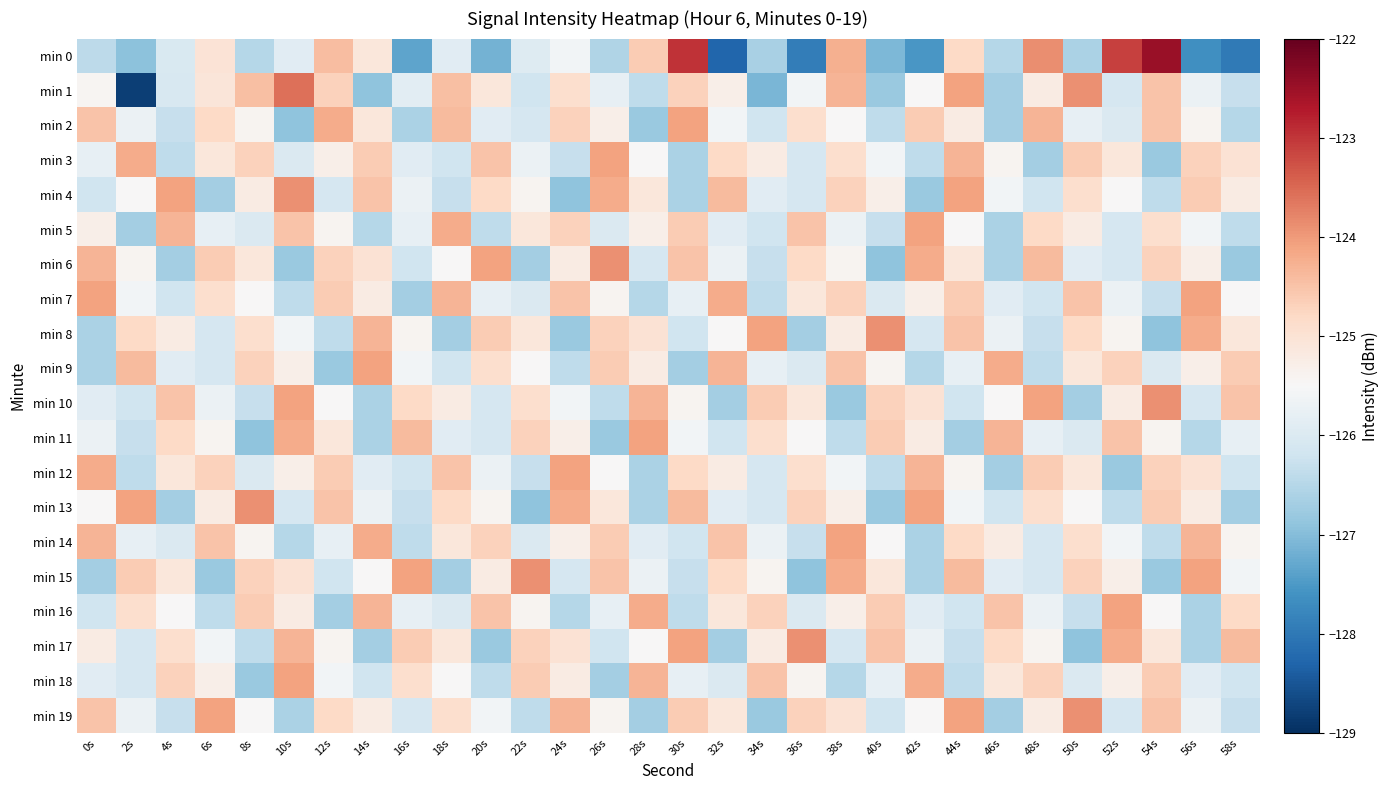

Reading left to right, list all the values displayed in this chart.

min 0: 0s=-126.4	2s=-126.9	4s=-126.0	6s=-125.0	8s=-126.5	10s=-125.9	12s=-124.4	14s=-125.1	16s=-127.4	18s=-125.9	20s=-127.2	22s=-126.0	24s=-125.6	26s=-126.6	28s=-124.6	30s=-123.0	32s=-128.3	34s=-126.6	36s=-127.9	38s=-124.2	40s=-127.1	42s=-127.5	44s=-124.8	46s=-126.5	48s=-123.9	50s=-126.6	52s=-123.1	54s=-122.5	56s=-127.7	58s=-128.0
min 1: 0s=-125.4	2s=-128.8	4s=-126.1	6s=-125.1	8s=-124.4	10s=-123.6	12s=-124.7	14s=-126.9	16s=-125.9	18s=-124.4	20s=-125.1	22s=-126.2	24s=-124.9	26s=-125.8	28s=-126.4	30s=-124.7	32s=-125.3	34s=-127.1	36s=-125.6	38s=-124.3	40s=-126.8	42s=-125.5	44s=-124.1	46s=-126.7	48s=-125.2	50s=-123.9	52s=-126.1	54s=-124.5	56s=-125.7	58s=-126.3
min 2: 0s=-124.5	2s=-125.7	4s=-126.3	6s=-124.8	8s=-125.4	10s=-126.9	12s=-124.2	14s=-125.1	16s=-126.6	18s=-124.4	20s=-125.9	22s=-126.1	24s=-124.7	26s=-125.3	28s=-126.8	30s=-124.1	32s=-125.6	34s=-126.2	36s=-124.9	38s=-125.5	40s=-126.4	42s=-124.6	44s=-125.2	46s=-126.7	48s=-124.3	50s=-125.8	52s=-126.0	54s=-124.5	56s=-125.4	58s=-126.5
min 3: 0s=-125.8	2s=-124.2	4s=-126.4	6s=-125.1	8s=-124.7	10s=-126.0	12s=-125.3	14s=-124.6	16s=-125.9	18s=-126.2	20s=-124.5	22s=-125.7	24s=-126.3	26s=-124.1	28s=-125.5	30s=-126.6	32s=-124.8	34s=-125.2	36s=-126.1	38s=-124.9	40s=-125.6	42s=-126.4	44s=-124.3	46s=-125.4	48s=-126.7	50s=-124.6	52s=-125.1	54s=-126.8	56s=-124.7	58s=-125.0
min 4: 0s=-126.2	2s=-125.5	4s=-124.1	6s=-126.7	8s=-125.2	10s=-123.9	12s=-126.1	14s=-124.5	16s=-125.7	18s=-126.3	20s=-124.8	22s=-125.4	24s=-126.9	26s=-124.2	28s=-125.1	30s=-126.6	32s=-124.4	34s=-125.9	36s=-126.1	38s=-124.7	40s=-125.3	42s=-126.8	44s=-124.1	46s=-125.6	48s=-126.2	50s=-124.9	52s=-125.5	54s=-126.4	56s=-124.6	58s=-125.2
min 5: 0s=-125.3	2s=-126.7	4s=-124.3	6s=-125.8	8s=-126.0	10s=-124.5	12s=-125.4	14s=-126.5	16s=-125.8	18s=-124.2	20s=-126.4	22s=-125.1	24s=-124.7	26s=-126.0	28s=-125.3	30s=-124.6	32s=-125.9	34s=-126.2	36s=-124.5	38s=-125.7	40s=-126.3	42s=-124.1	44s=-125.5	46s=-126.6	48s=-124.8	50s=-125.2	52s=-126.1	54s=-124.9	56s=-125.6	58s=-126.4
min 6: 0s=-124.3	2s=-125.4	4s=-126.7	6s=-124.6	8s=-125.1	10s=-126.8	12s=-124.7	14s=-125.0	16s=-126.2	18s=-125.5	20s=-124.1	22s=-126.7	24s=-125.2	26s=-123.9	28s=-126.1	30s=-124.5	32s=-125.7	34s=-126.3	36s=-124.8	38s=-125.4	40s=-126.9	42s=-124.2	44s=-125.1	46s=-126.6	48s=-124.4	50s=-125.9	52s=-126.1	54s=-124.7	56s=-125.3	58s=-126.8
min 7: 0s=-124.1	2s=-125.6	4s=-126.2	6s=-124.9	8s=-125.5	10s=-126.4	12s=-124.6	14s=-125.2	16s=-126.7	18s=-124.3	20s=-125.8	22s=-126.0	24s=-124.5	26s=-125.4	28s=-126.5	30s=-125.8	32s=-124.2	34s=-126.4	36s=-125.1	38s=-124.7	40s=-126.0	42s=-125.3	44s=-124.6	46s=-125.9	48s=-126.2	50s=-124.5	52s=-125.7	54s=-126.3	56s=-124.1	58s=-125.5
min 8: 0s=-126.6	2s=-124.8	4s=-125.2	6s=-126.1	8s=-124.9	10s=-125.6	12s=-126.4	14s=-124.3	16s=-125.4	18s=-126.7	20s=-124.6	22s=-125.1	24s=-126.8	26s=-124.7	28s=-125.0	30s=-126.2	32s=-125.5	34s=-124.1	36s=-126.7	38s=-125.2	40s=-123.9	42s=-126.1	44s=-124.5	46s=-125.7	48s=-126.3	50s=-124.8	52s=-125.4	54s=-126.9	56s=-124.2	58s=-125.1
min 9: 0s=-126.6	2s=-124.4	4s=-125.9	6s=-126.1	8s=-124.7	10s=-125.3	12s=-126.8	14s=-124.1	16s=-125.6	18s=-126.2	20s=-124.9	22s=-125.5	24s=-126.4	26s=-124.6	28s=-125.2	30s=-126.7	32s=-124.3	34s=-125.8	36s=-126.0	38s=-124.5	40s=-125.4	42s=-126.5	44s=-125.8	46s=-124.2	48s=-126.4	50s=-125.1	52s=-124.7	54s=-126.0	56s=-125.3	58s=-124.6
min 10: 0s=-125.9	2s=-126.2	4s=-124.5	6s=-125.7	8s=-126.3	10s=-124.1	12s=-125.5	14s=-126.6	16s=-124.8	18s=-125.2	20s=-126.1	22s=-124.9	24s=-125.6	26s=-126.4	28s=-124.3	30s=-125.4	32s=-126.7	34s=-124.6	36s=-125.1	38s=-126.8	40s=-124.7	42s=-125.0	44s=-126.2	46s=-125.5	48s=-124.1	50s=-126.7	52s=-125.2	54s=-123.9	56s=-126.1	58s=-124.5
min 11: 0s=-125.7	2s=-126.3	4s=-124.8	6s=-125.4	8s=-126.9	10s=-124.2	12s=-125.1	14s=-126.6	16s=-124.4	18s=-125.9	20s=-126.1	22s=-124.7	24s=-125.3	26s=-126.8	28s=-124.1	30s=-125.6	32s=-126.2	34s=-124.9	36s=-125.5	38s=-126.4	40s=-124.6	42s=-125.2	44s=-126.7	46s=-124.3	48s=-125.8	50s=-126.0	52s=-124.5	54s=-125.4	56s=-126.5	58s=-125.8
min 12: 0s=-124.2	2s=-126.4	4s=-125.1	6s=-124.7	8s=-126.0	10s=-125.3	12s=-124.6	14s=-125.9	16s=-126.2	18s=-124.5	20s=-125.7	22s=-126.3	24s=-124.1	26s=-125.5	28s=-126.6	30s=-124.8	32s=-125.2	34s=-126.1	36s=-124.9	38s=-125.6	40s=-126.4	42s=-124.3	44s=-125.4	46s=-126.7	48s=-124.6	50s=-125.1	52s=-126.8	54s=-124.7	56s=-125.0	58s=-126.2
min 13: 0s=-125.5	2s=-124.1	4s=-126.7	6s=-125.2	8s=-123.9	10s=-126.1	12s=-124.5	14s=-125.7	16s=-126.3	18s=-124.8	20s=-125.4	22s=-126.9	24s=-124.2	26s=-125.1	28s=-126.6	30s=-124.4	32s=-125.9	34s=-126.1	36s=-124.7	38s=-125.3	40s=-126.8	42s=-124.1	44s=-125.6	46s=-126.2	48s=-124.9	50s=-125.5	52s=-126.4	54s=-124.6	56s=-125.2	58s=-126.7
min 14: 0s=-124.3	2s=-125.8	4s=-126.0	6s=-124.5	8s=-125.4	10s=-126.5	12s=-125.8	14s=-124.2	16s=-126.4	18s=-125.1	20s=-124.7	22s=-126.0	24s=-125.3	26s=-124.6	28s=-125.9	30s=-126.2	32s=-124.5	34s=-125.7	36s=-126.3	38s=-124.1	40s=-125.5	42s=-126.6	44s=-124.8	46s=-125.2	48s=-126.1	50s=-124.9	52s=-125.6	54s=-126.4	56s=-124.3	58s=-125.4
min 15: 0s=-126.7	2s=-124.6	4s=-125.1	6s=-126.8	8s=-124.7	10s=-125.0	12s=-126.2	14s=-125.5	16s=-124.1	18s=-126.7	20s=-125.2	22s=-123.9	24s=-126.1	26s=-124.5	28s=-125.7	30s=-126.3	32s=-124.8	34s=-125.4	36s=-126.9	38s=-124.2	40s=-125.1	42s=-126.6	44s=-124.4	46s=-125.9	48s=-126.1	50s=-124.7	52s=-125.3	54s=-126.8	56s=-124.1	58s=-125.6
min 16: 0s=-126.2	2s=-124.9	4s=-125.5	6s=-126.4	8s=-124.6	10s=-125.2	12s=-126.7	14s=-124.3	16s=-125.8	18s=-126.0	20s=-124.5	22s=-125.4	24s=-126.5	26s=-125.8	28s=-124.2	30s=-126.4	32s=-125.1	34s=-124.7	36s=-126.0	38s=-125.3	40s=-124.6	42s=-125.9	44s=-126.2	46s=-124.5	48s=-125.7	50s=-126.3	52s=-124.1	54s=-125.5	56s=-126.6	58s=-124.8
min 17: 0s=-125.2	2s=-126.1	4s=-124.9	6s=-125.6	8s=-126.4	10s=-124.3	12s=-125.4	14s=-126.7	16s=-124.6	18s=-125.1	20s=-126.8	22s=-124.7	24s=-125.0	26s=-126.2	28s=-125.5	30s=-124.1	32s=-126.7	34s=-125.2	36s=-123.9	38s=-126.1	40s=-124.5	42s=-125.7	44s=-126.3	46s=-124.8	48s=-125.4	50s=-126.9	52s=-124.2	54s=-125.1	56s=-126.6	58s=-124.4
min 18: 0s=-125.9	2s=-126.1	4s=-124.7	6s=-125.3	8s=-126.8	10s=-124.1	12s=-125.6	14s=-126.2	16s=-124.9	18s=-125.5	20s=-126.4	22s=-124.6	24s=-125.2	26s=-126.7	28s=-124.3	30s=-125.8	32s=-126.0	34s=-124.5	36s=-125.4	38s=-126.5	40s=-125.8	42s=-124.2	44s=-126.4	46s=-125.1	48s=-124.7	50s=-126.0	52s=-125.3	54s=-124.6	56s=-125.9	58s=-126.2
min 19: 0s=-124.5	2s=-125.7	4s=-126.3	6s=-124.1	8s=-125.5	10s=-126.6	12s=-124.8	14s=-125.2	16s=-126.1	18s=-124.9	20s=-125.6	22s=-126.4	24s=-124.3	26s=-125.4	28s=-126.7	30s=-124.6	32s=-125.1	34s=-126.8	36s=-124.7	38s=-125.0	40s=-126.2	42s=-125.5	44s=-124.1	46s=-126.7	48s=-125.2	50s=-123.9	52s=-126.1	54s=-124.5	56s=-125.7	58s=-126.3